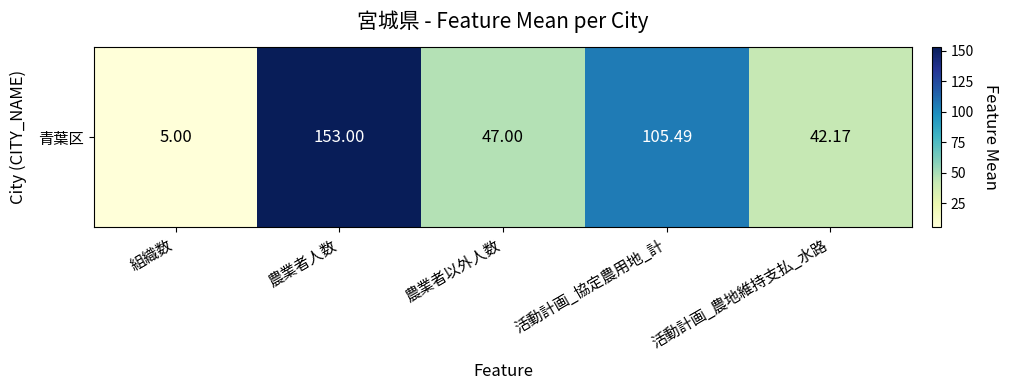

Between 農業者以外人数 and 活動計画_農地維持支払_水路, which is larger?

農業者以外人数